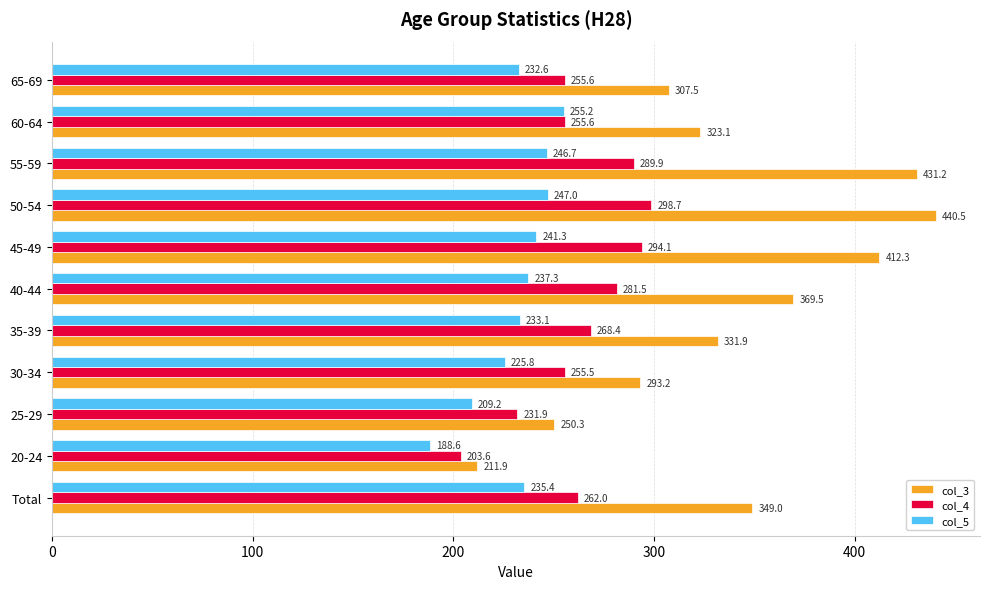

How many data points does each series have?

11